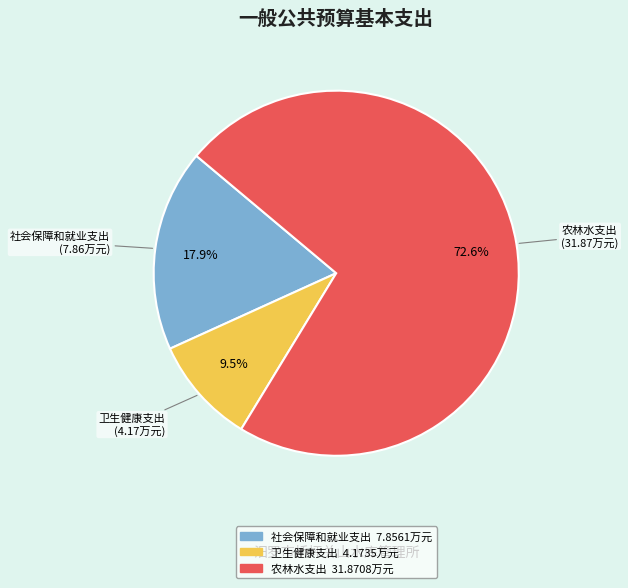

How many slices are in this pie chart?

3